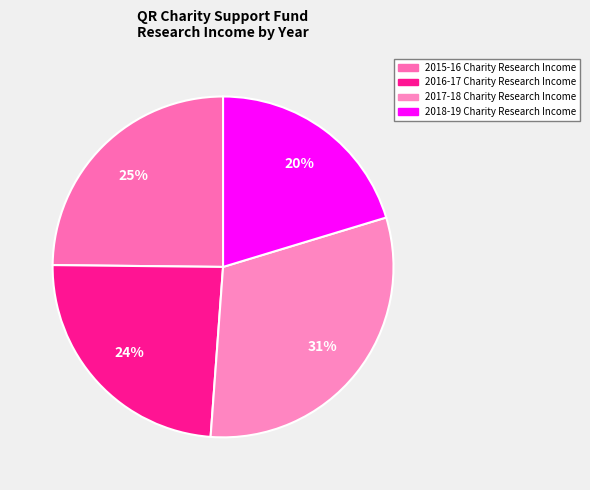

To the nearest percent, what is the average slice percentage?

25%